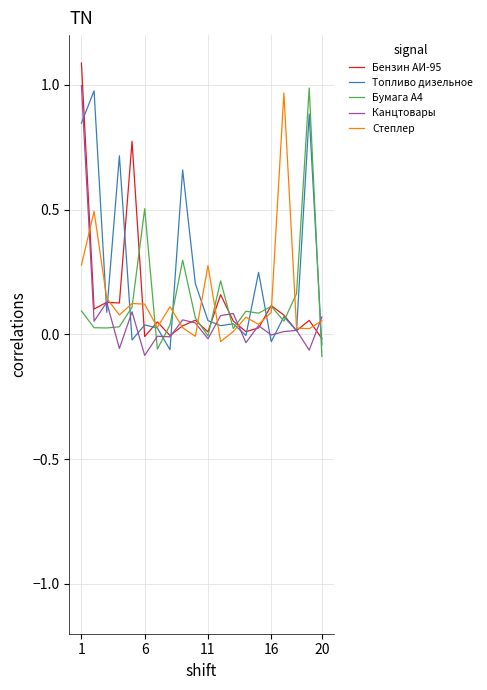

What is the difference between the maximum and minimum values in the Бензин АИ-95 series?

1.1